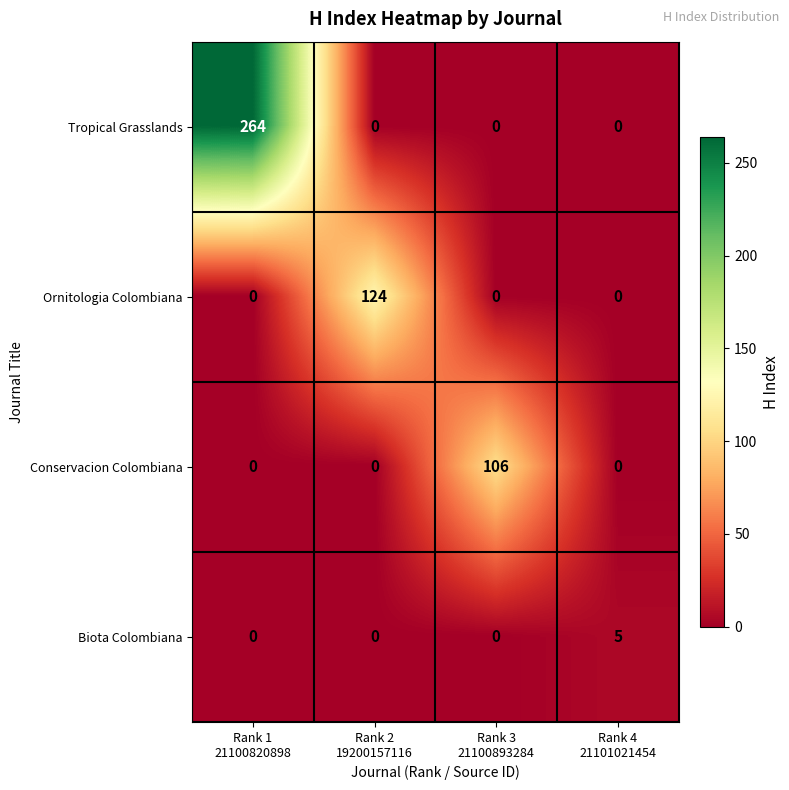

Reading left to right, extract all data points from this chart.

Tropical Grasslands: 264	0	0	0
Ornitologia Colombiana: 0	124	0	0
Conservacion Colombiana: 0	0	106	0
Biota Colombiana: 0	0	0	5